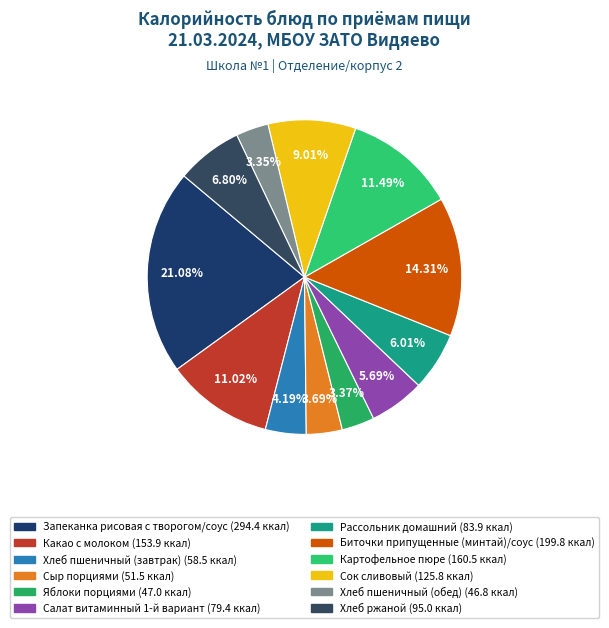

What is the change in value from Сыр порциями to Хлеб ржаной?

+43.5